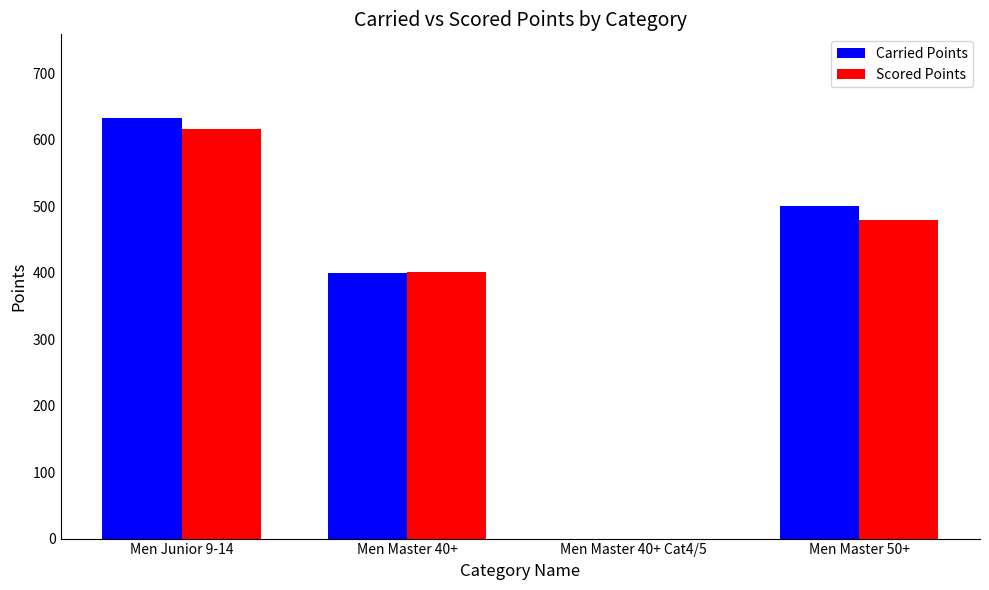

True or false: Scored Points has a value of 235.2 at Men Master 40+.

False